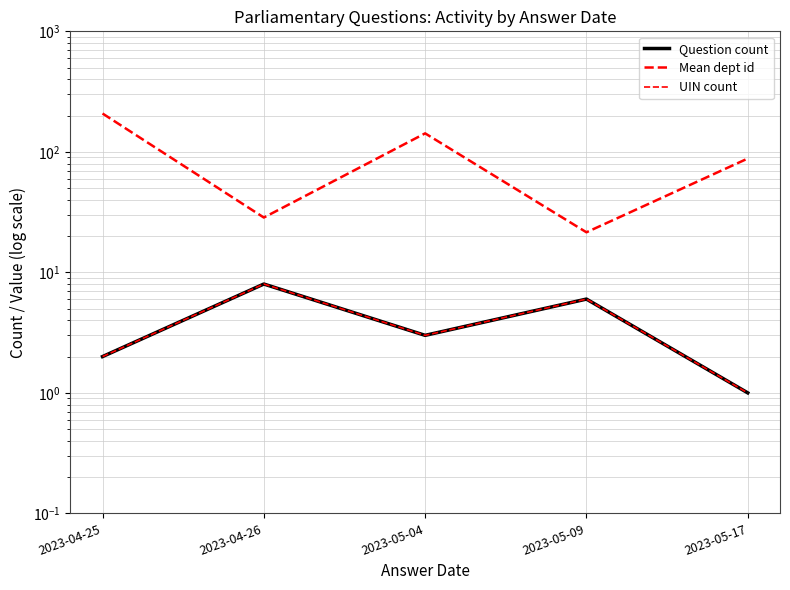

True or false: Question count and UIN count cross at least once.

False